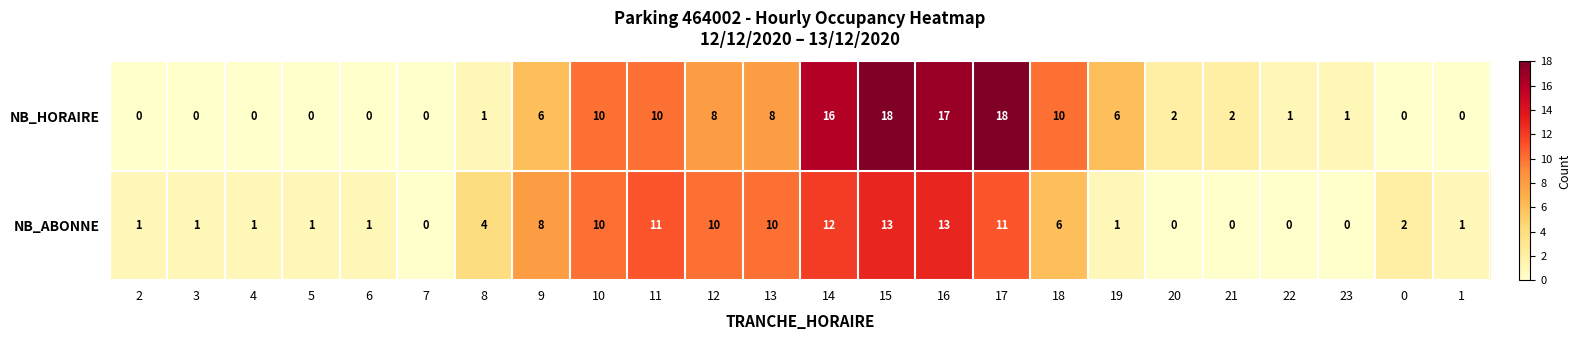

Between 5 and 14, which series saw the biggest shift?

NB_HORAIRE